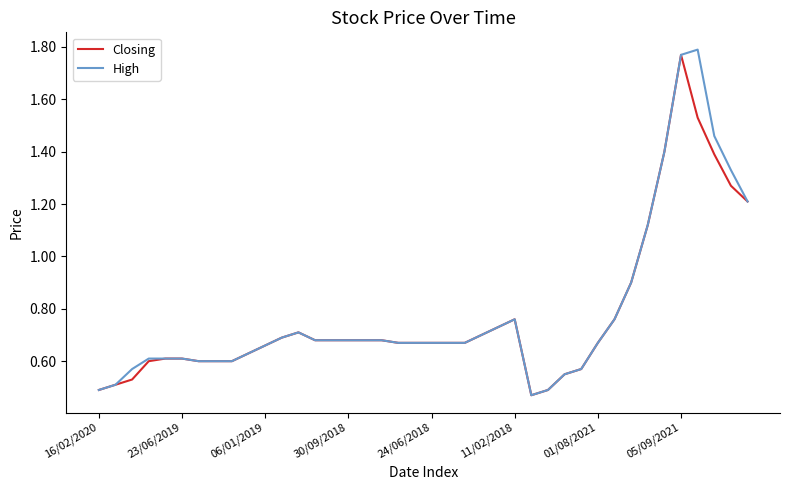

Does the chart display data point markers on the line(s)?

No